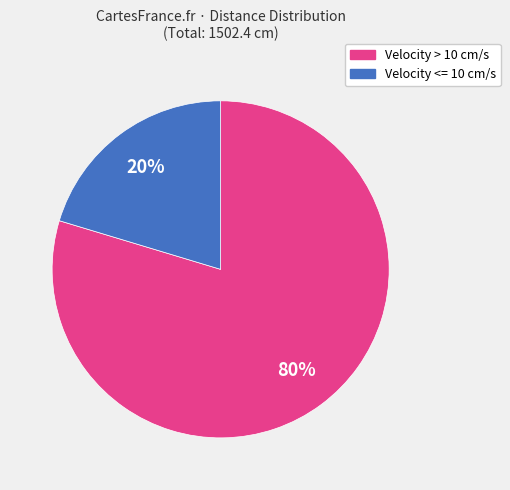

What is the largest slice in the pie chart?

Velocity > 10 cm/s